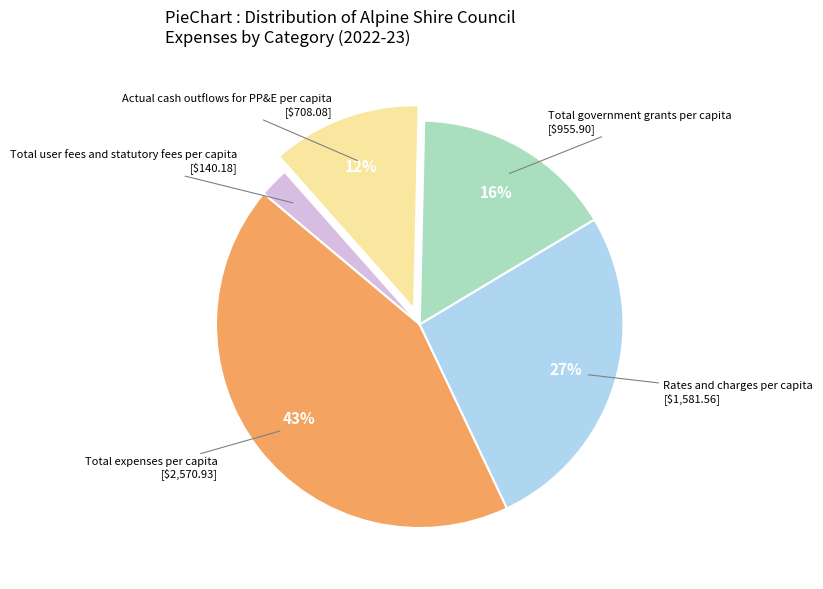

Is there a majority slice in this chart?

No